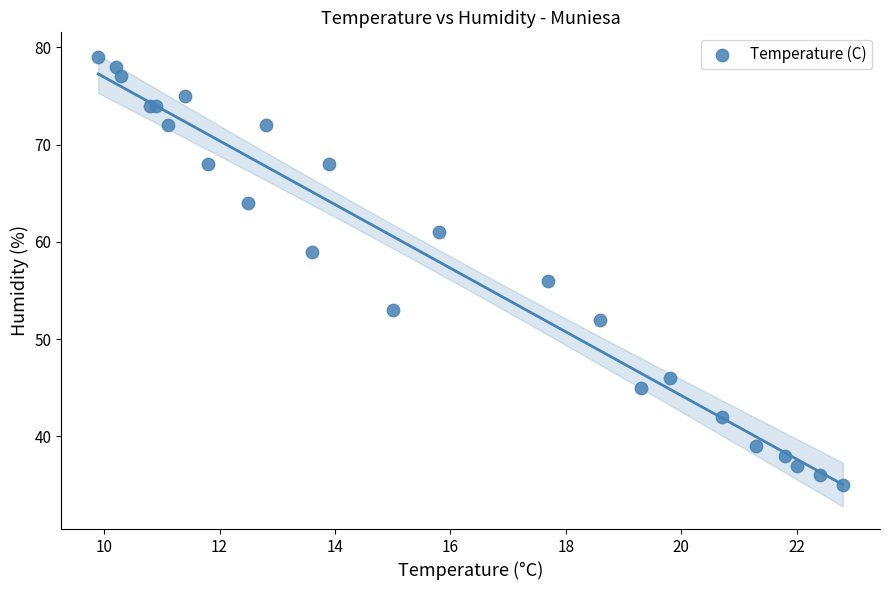

What Y value in the scatter plot is closest to 57?

56